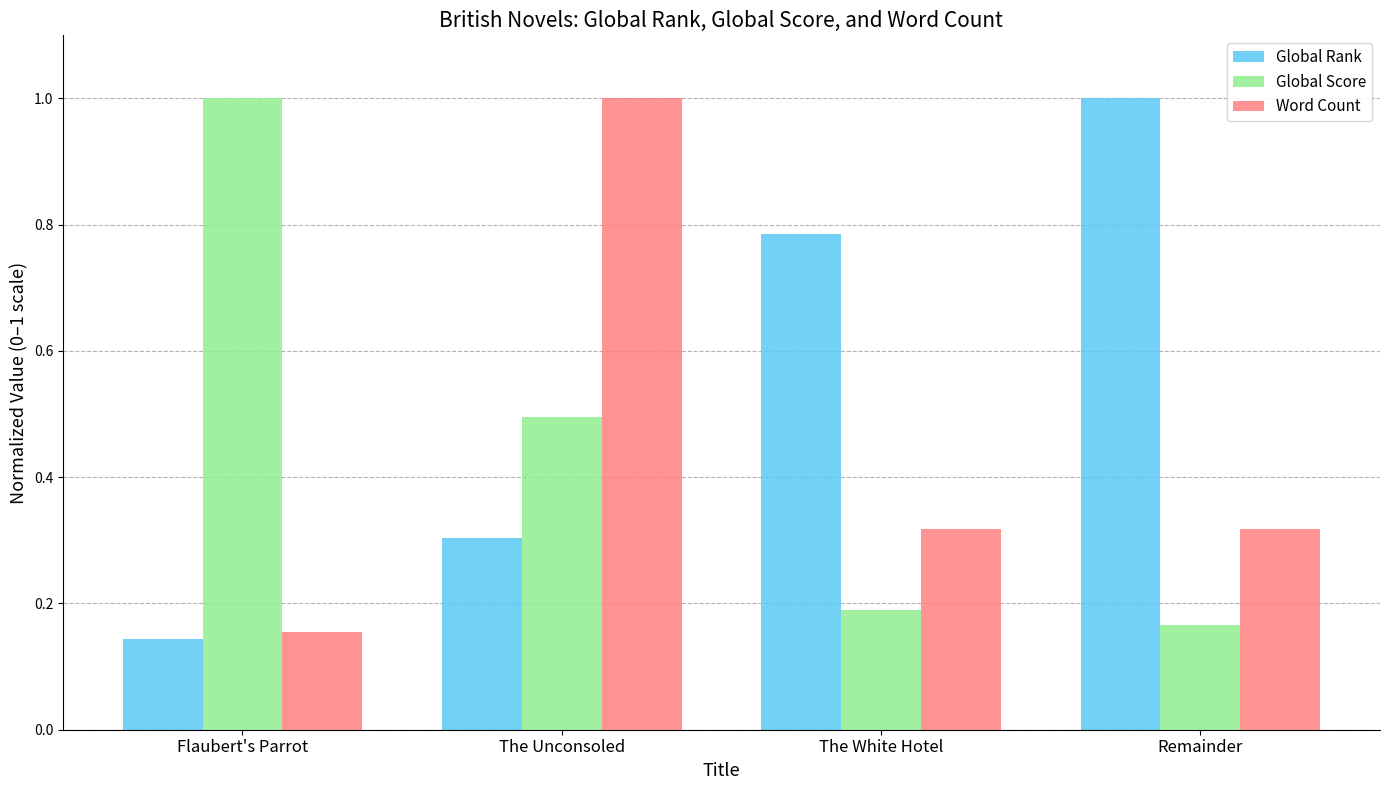

At which label is Global Rank closest to 0?

Flaubert's Parrot